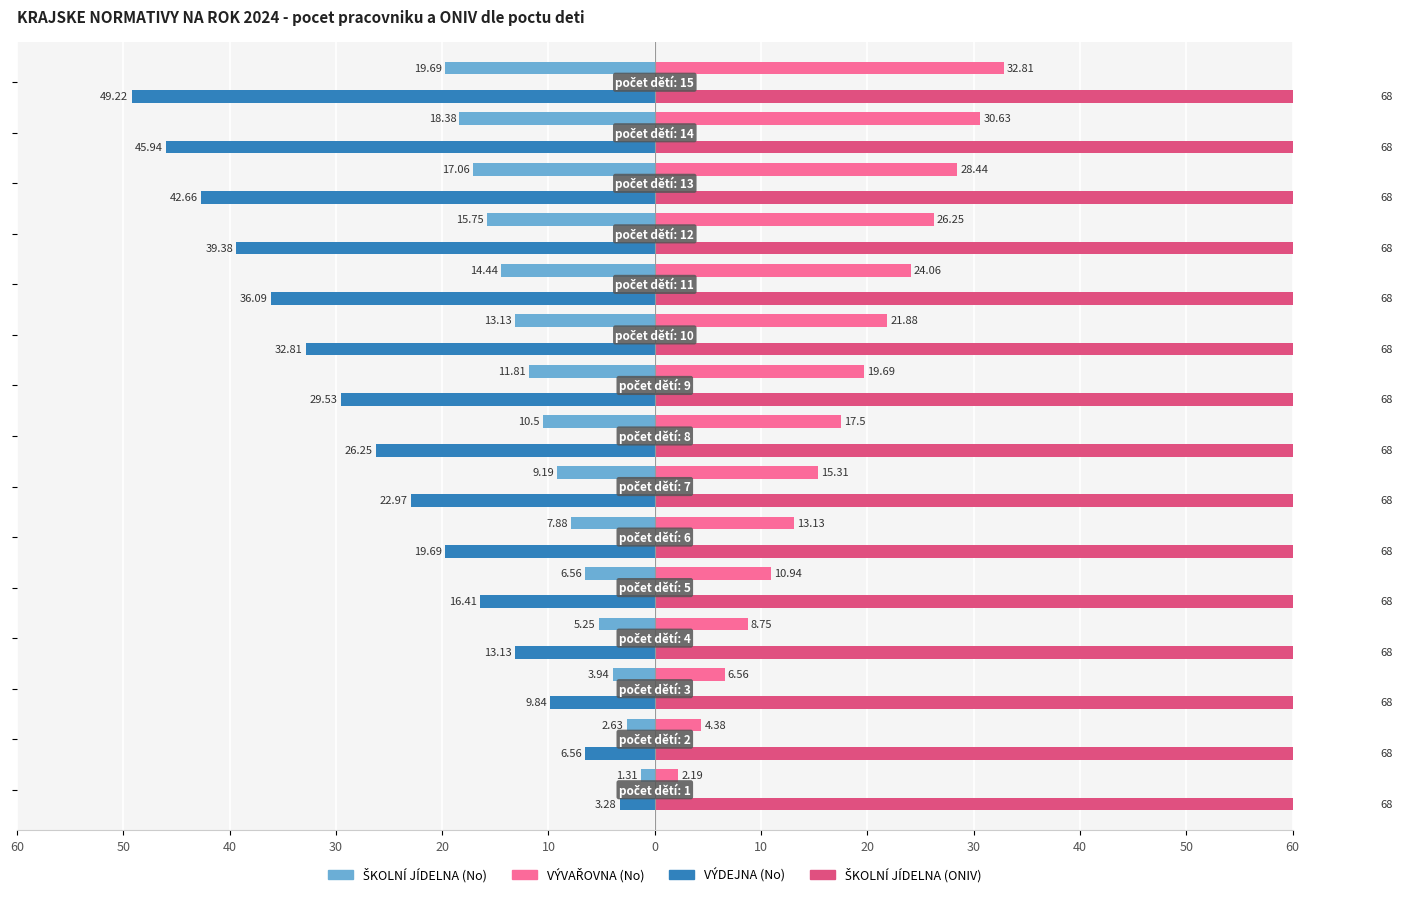

What are all the series names shown in the legend?

ŠKOLNÍ JÍDELNA (No), VÝVAŘOVNA (No), VÝDEJNA (No), ŠKOLNÍ JÍDELNA (ONIV)